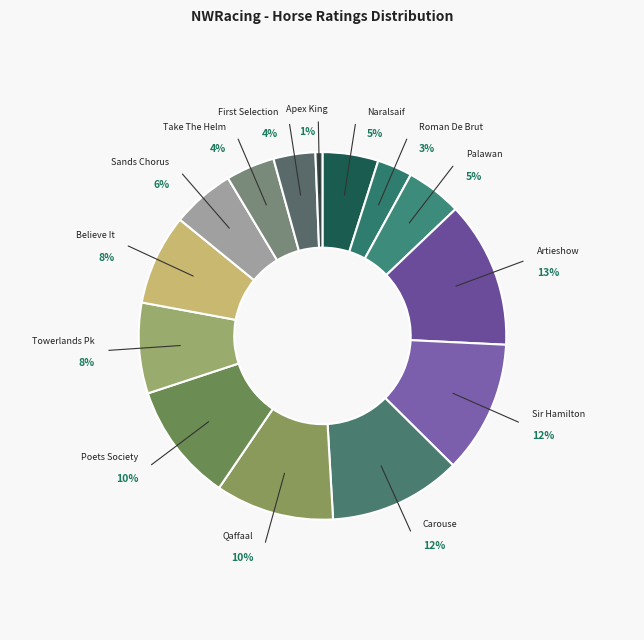

To the nearest percent, what portion does Apex King170 represent?

1%